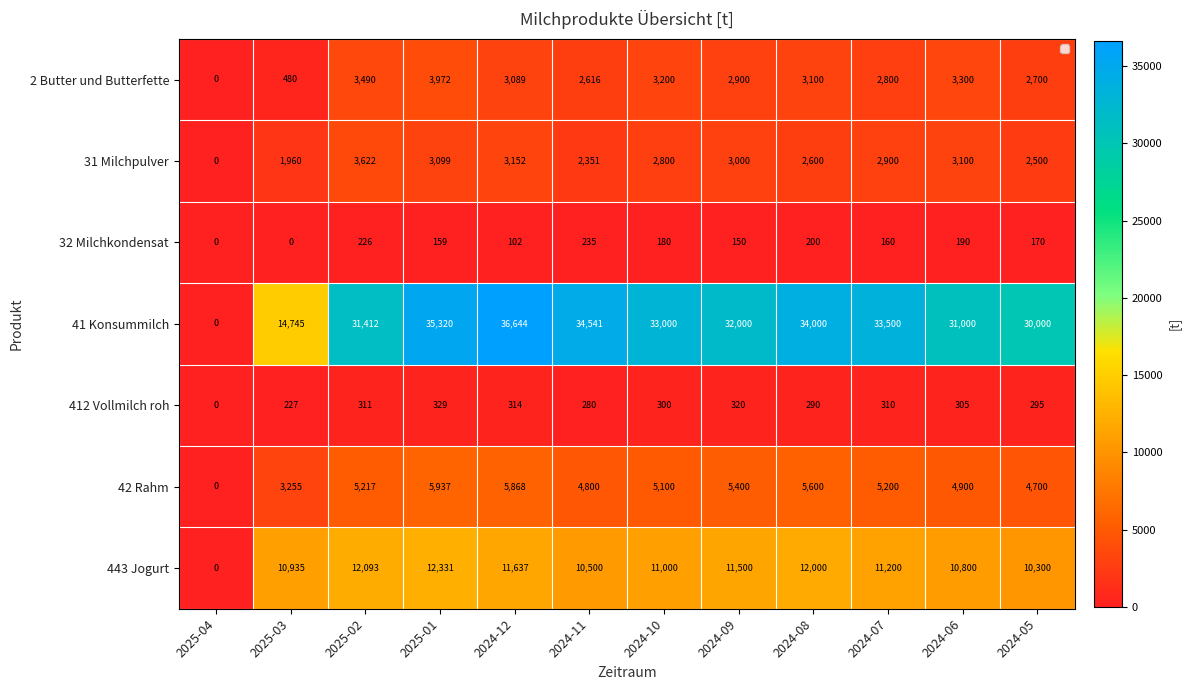

Where is 412 Vollmilch roh nearest to the value 164?

2025-03